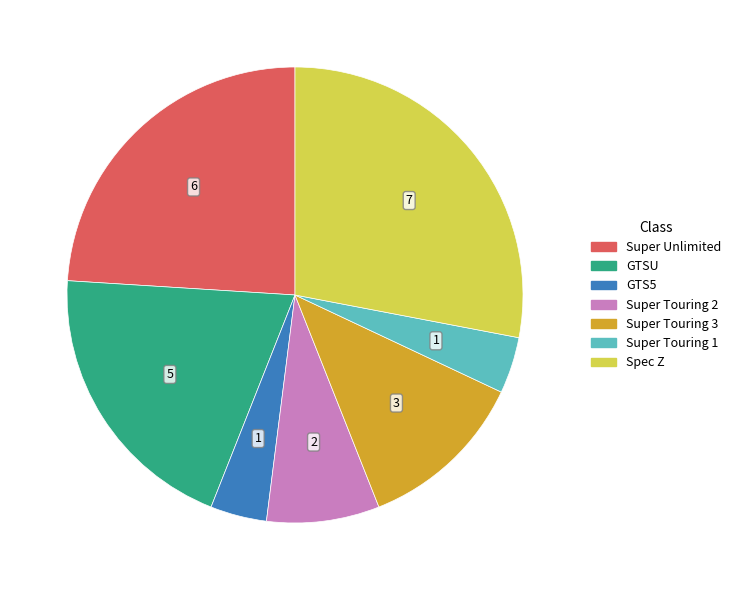

Is it true that Spec Z is 18% of the pie?

False